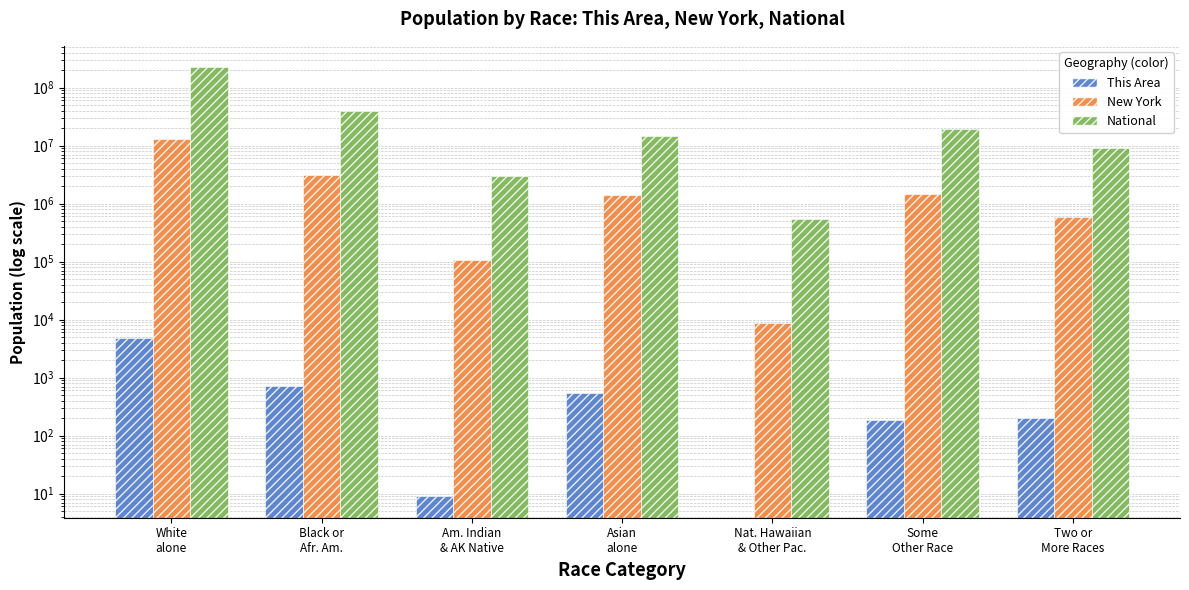

Reading right to left, list all the values displayed in this chart.

This Area: 203	187	0	538	9	714	4835
New York: 585849	1441563	8766	1420244	106906	3073800	12740974
National: 9009073	19107368	540013	14674252	2932248	38929319	223553265